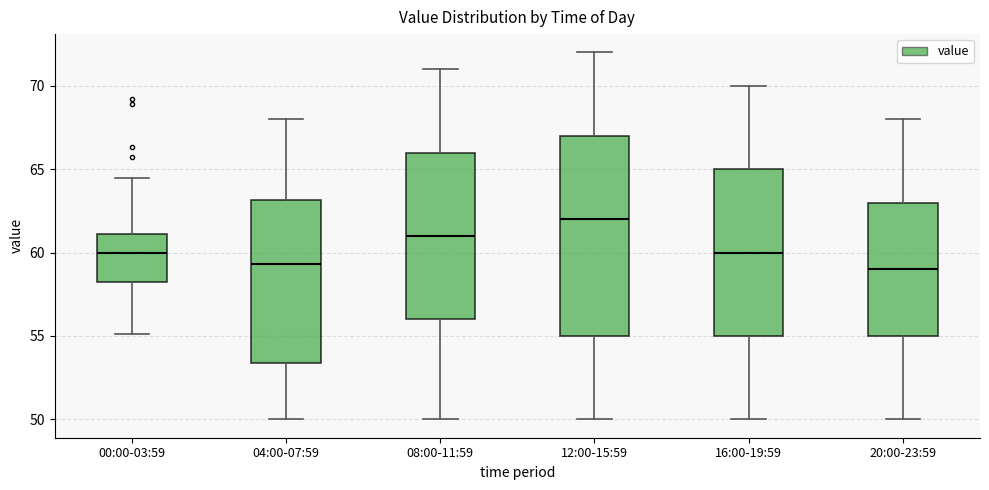

Reading left to right, read every box against the y-axis: the position of its median line, the range the box covers, and the ends of its whiskers. The values are not printed on the chart, so give them approximately, as read against the axis.

00:00-03:59: median 60.0, box 58.5 to 61.0, whiskers 55.0 to 64.5
04:00-07:59: median 59.5, box 53.5 to 63.0, whiskers 50.0 to 68.0
08:00-11:59: median 61.0, box 56.0 to 66.0, whiskers 50.0 to 71.0
12:00-15:59: median 62.0, box 55.0 to 67.0, whiskers 50.0 to 72.0
16:00-19:59: median 60.0, box 55.0 to 65.0, whiskers 50.0 to 70.0
20:00-23:59: median 59.0, box 55.0 to 63.0, whiskers 50.0 to 68.0